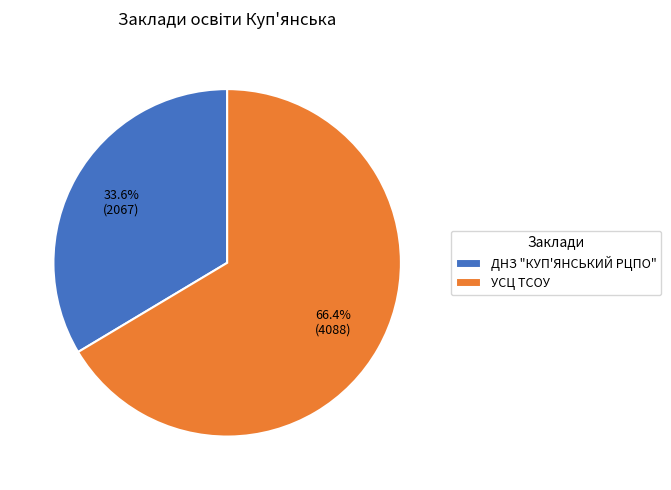

Do ДНЗ "КУП'ЯНСЬКИЙ РЦПО" and УСЦ ТСОУ together represent more than half of the pie?

Yes